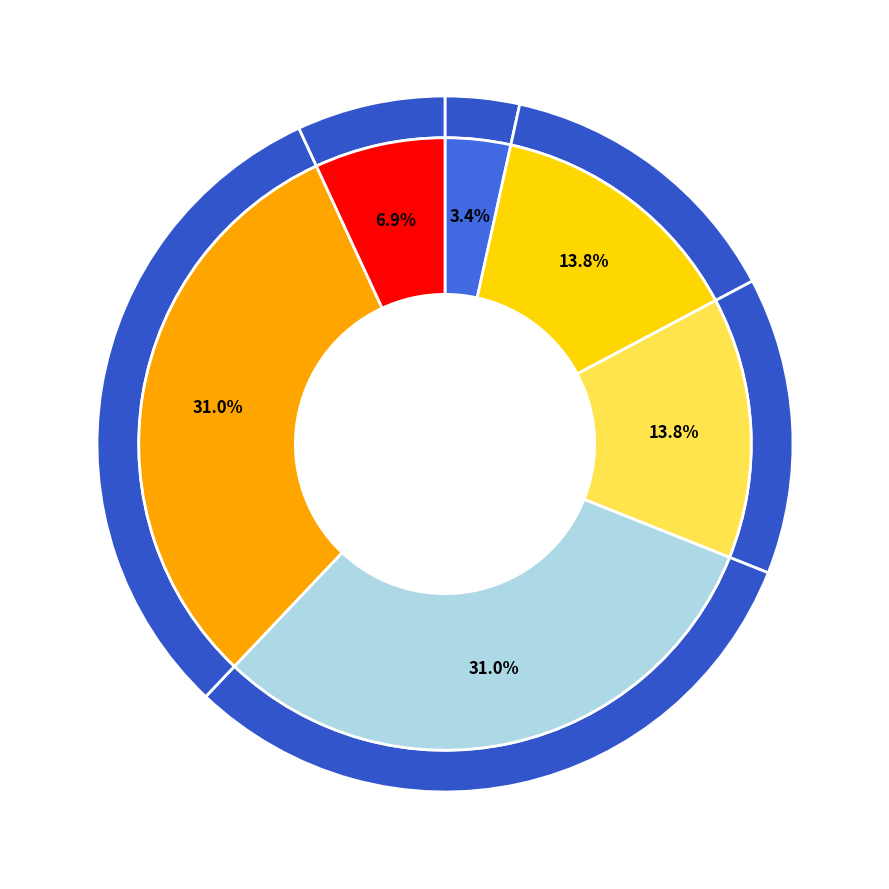

To the nearest percent, what percentage of the pie is Salud Bucal?

14%